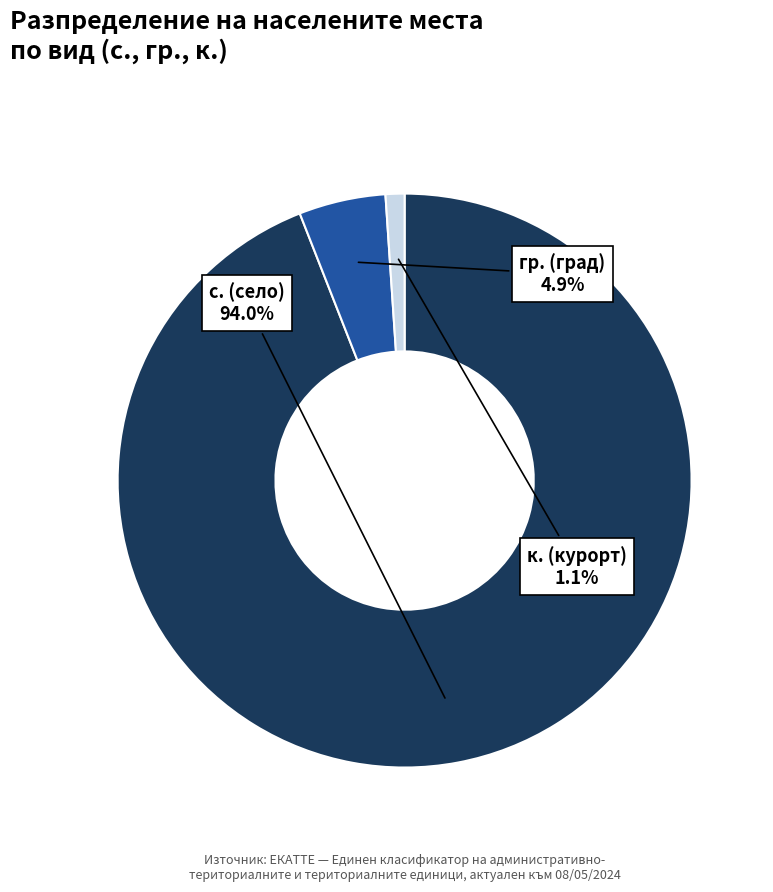

What percentage is NOT represented by к. (курорт)?

98.9%